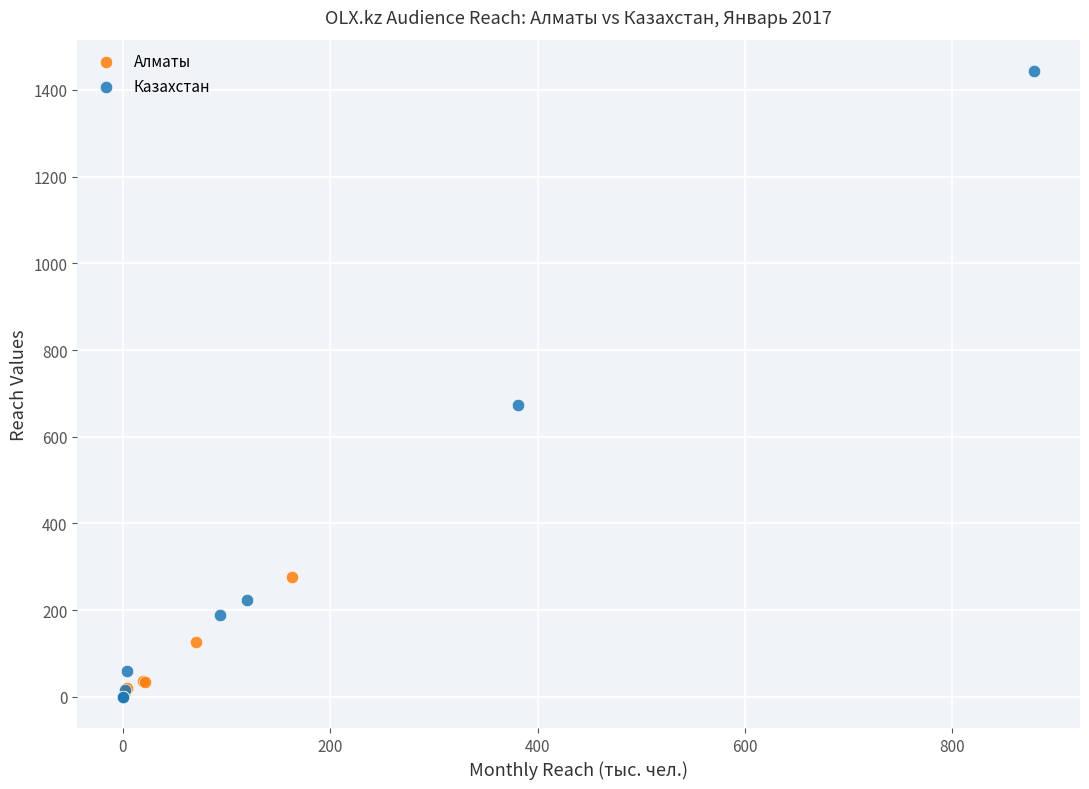

Which series contains the highest Y value?

Казахстан